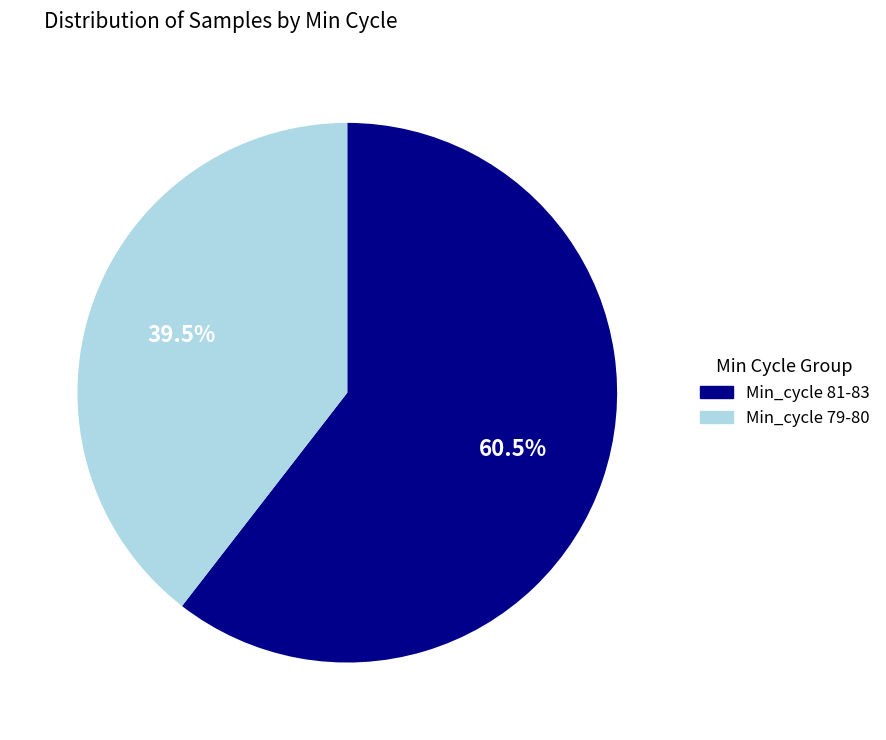

Does any single category account for the majority?

Yes